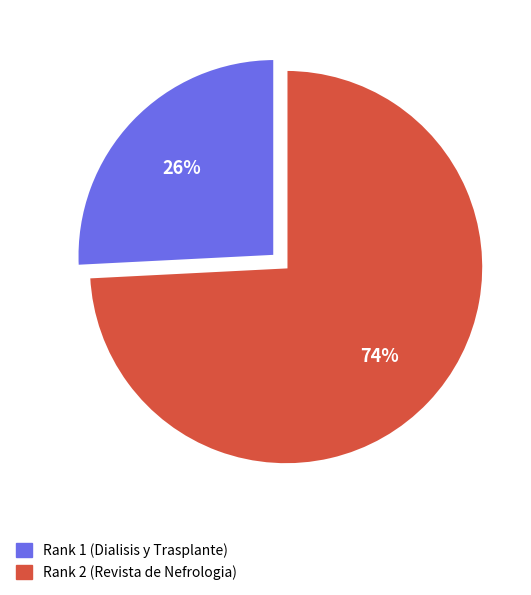

To the nearest percent, what is the difference between the largest and smallest slice percentages?

48%